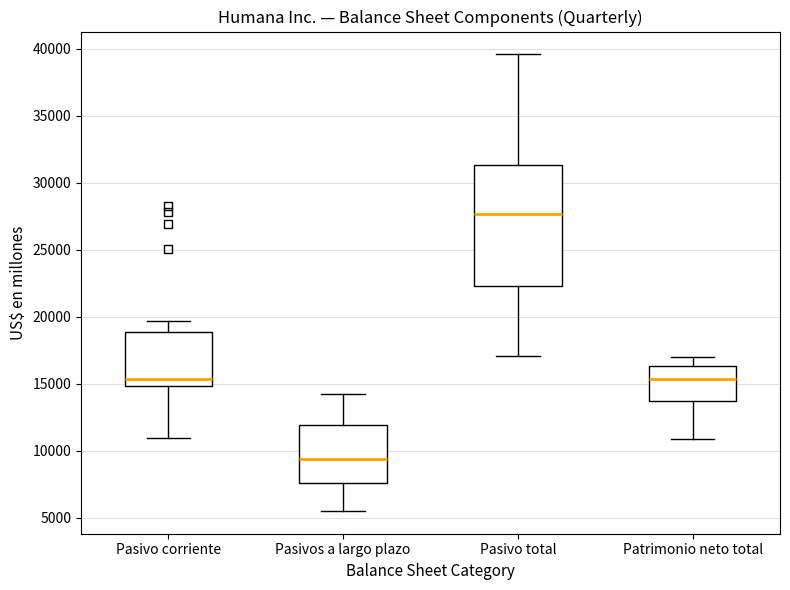

Reading left to right, read every box against the y-axis: the position of its median line, the range the box covers, and the ends of its whiskers. The values are not printed on the chart, so give them approximately, as read against the axis.

Pasivo corriente: median 15500, box 15000 to 19000, whiskers 11000 to 19500
Pasivos a largo plazo: median 9500, box 7500 to 12000, whiskers 5500 to 14000
Pasivo total: median 27500, box 22500 to 31500, whiskers 17000 to 39500
Patrimonio neto total: median 15500, box 13500 to 16500, whiskers 11000 to 17000